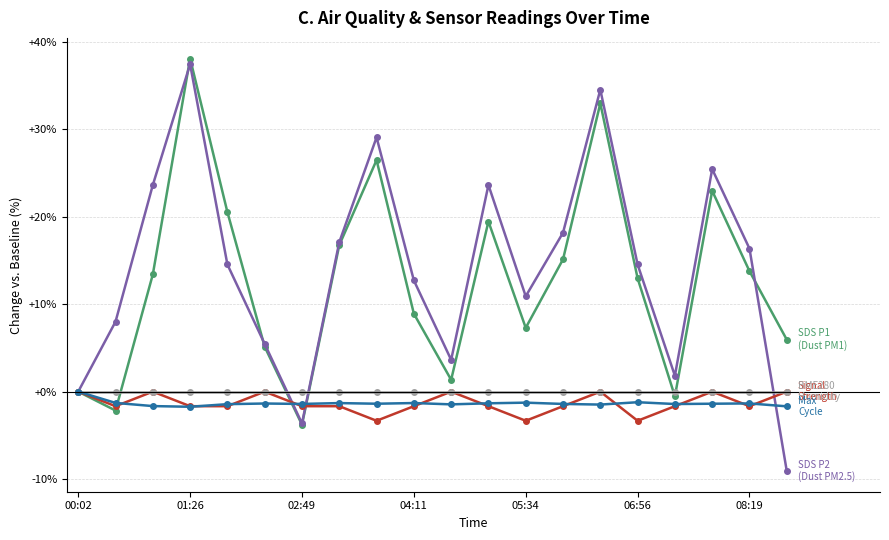

What is the smallest value displayed?

-9.1